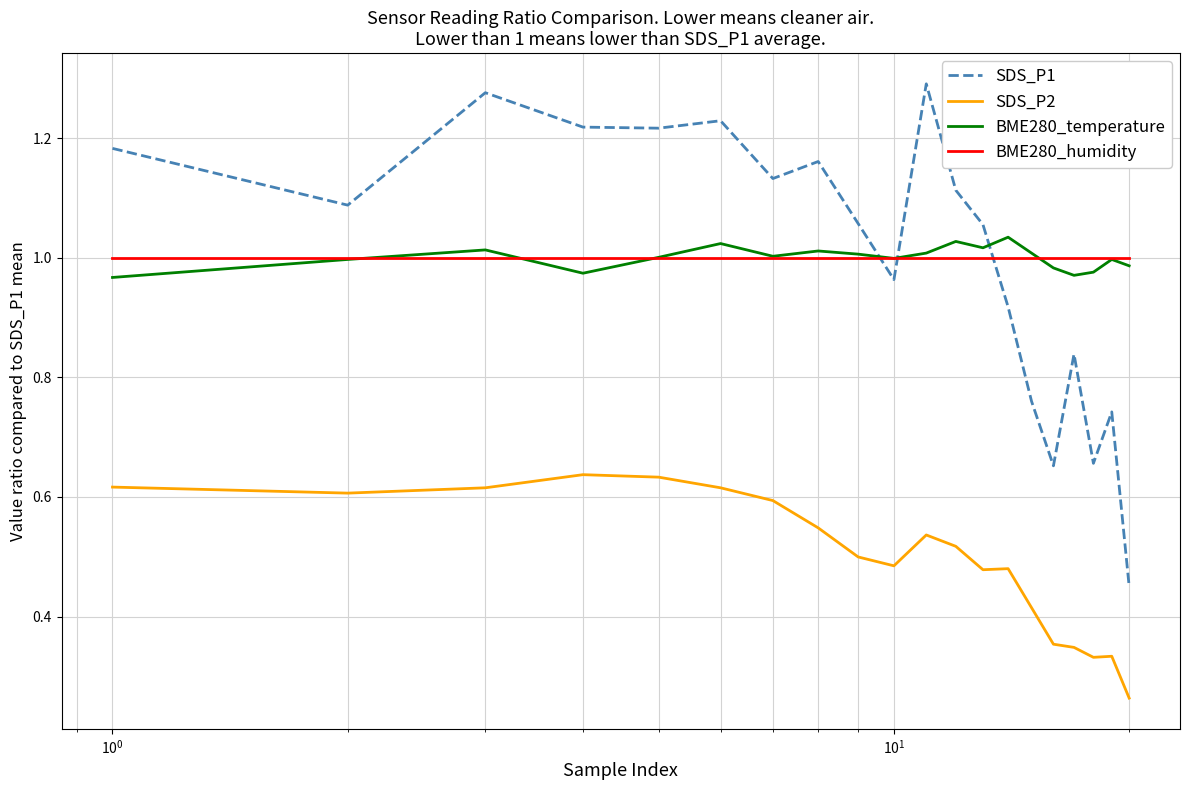

Does the chart have visible grid lines?

Yes